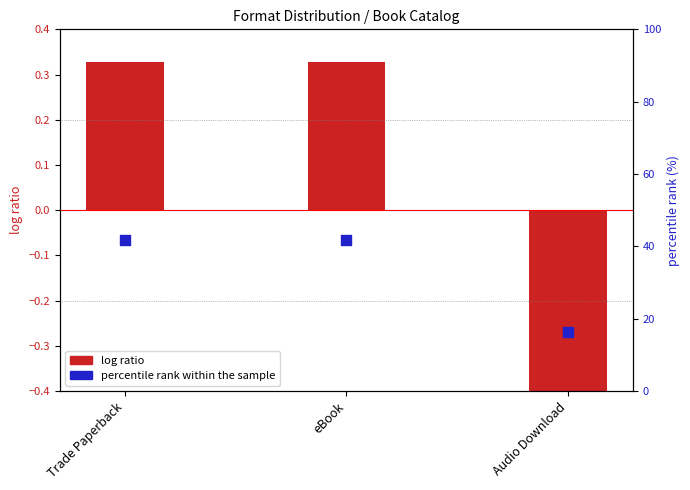

What are all the series names shown in the legend?

log ratio, percentile rank within the sample